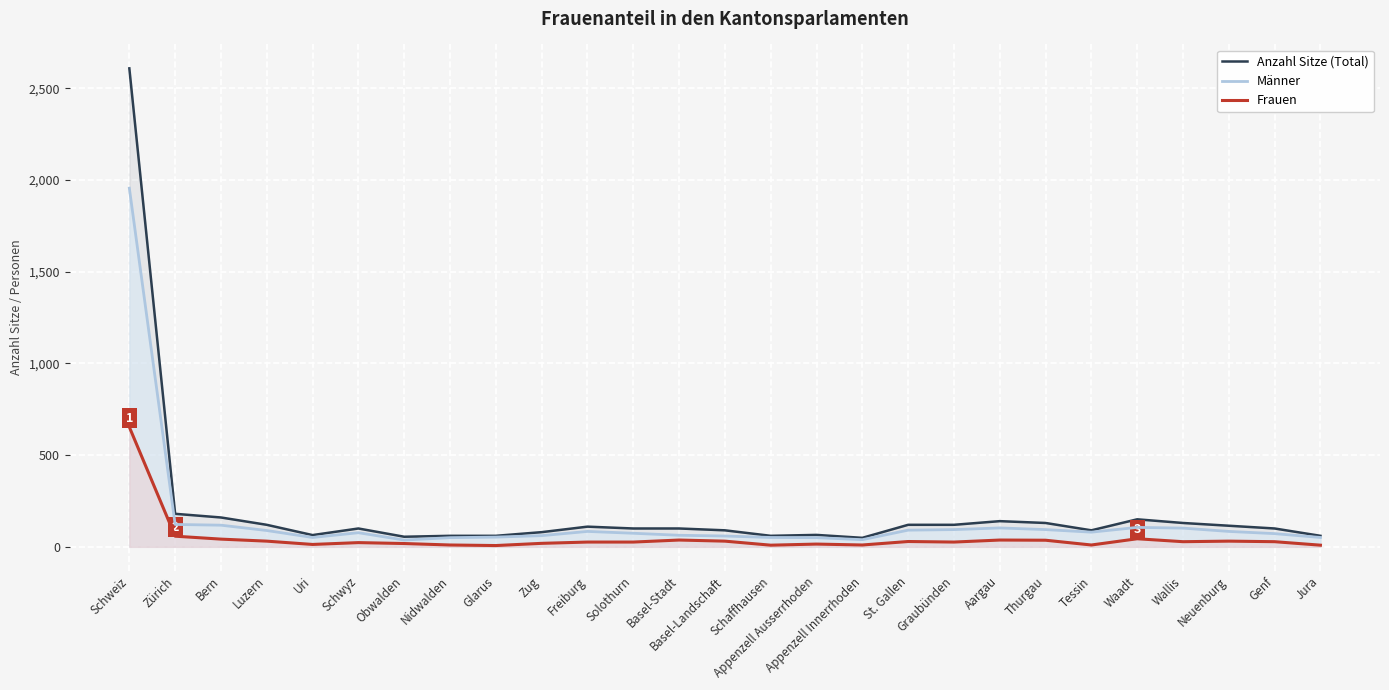

Does the chart display data point markers on the line(s)?

No